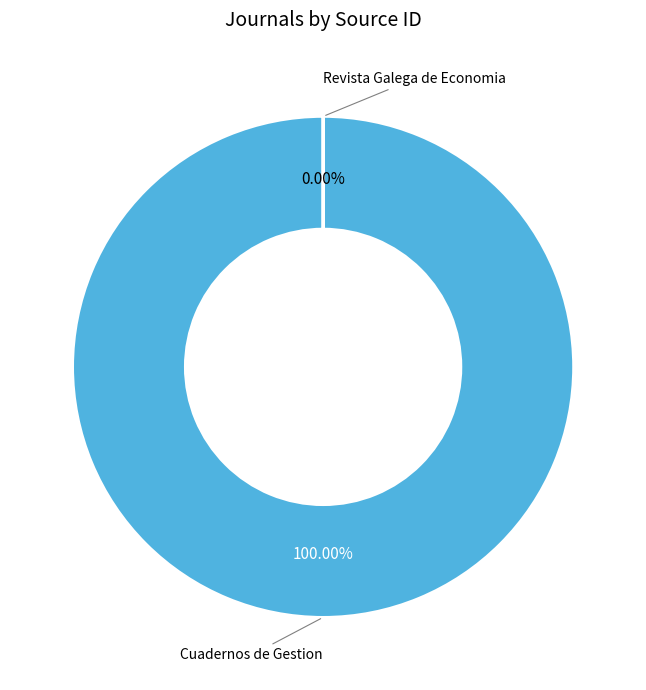

To the nearest percent, what is the average slice percentage?

50%